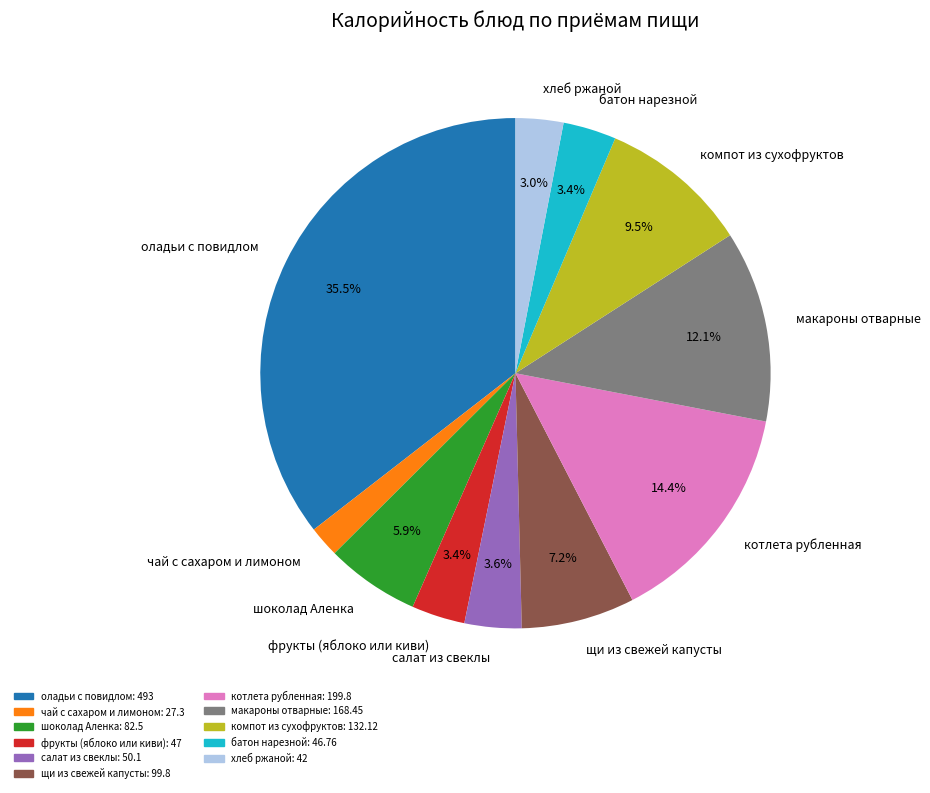

What portion of the pie excludes компот из сухофруктов?

90.5%